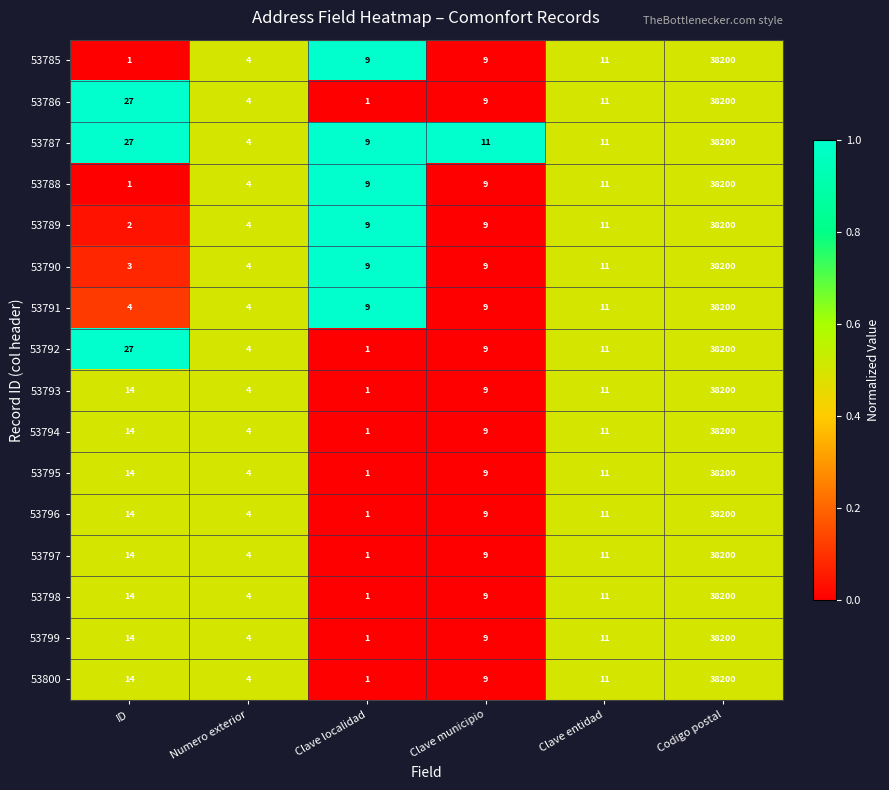

Count the number of data series in this chart.

16